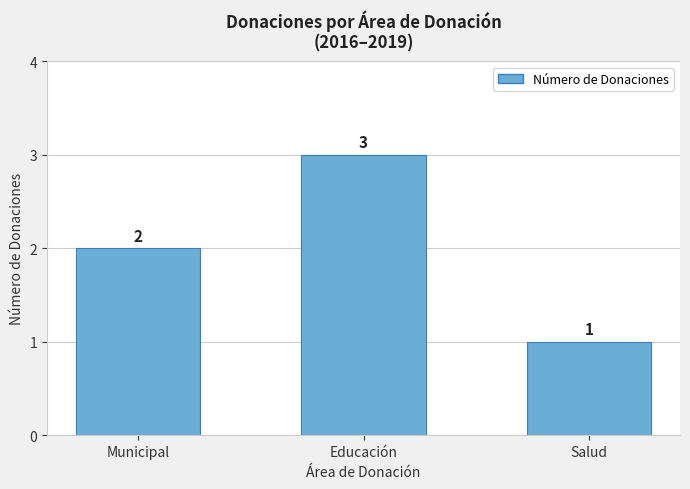

What is the sum of the values at Salud and Municipal?

3